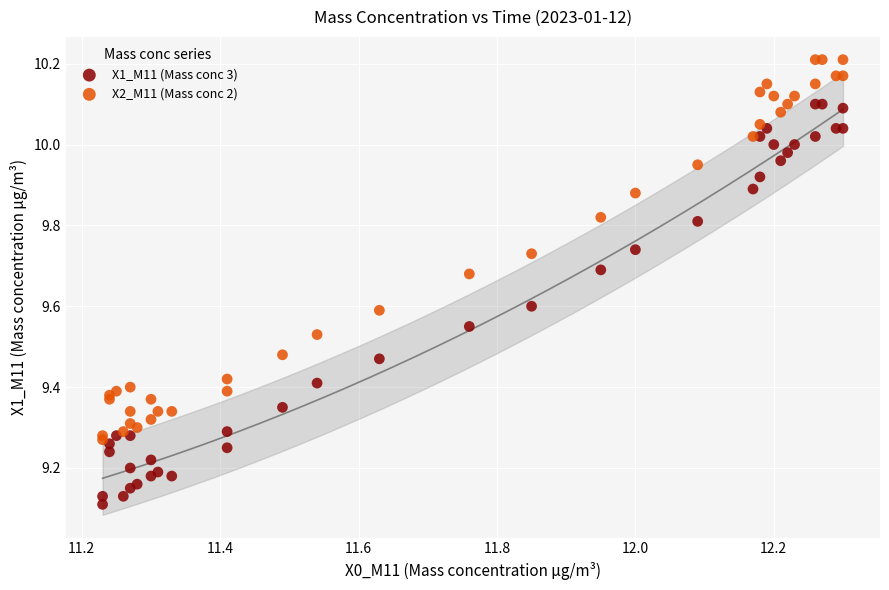

What are all the series names shown in the legend?

X1_M11 (Mass conc 3), X2_M11 (Mass conc 2)